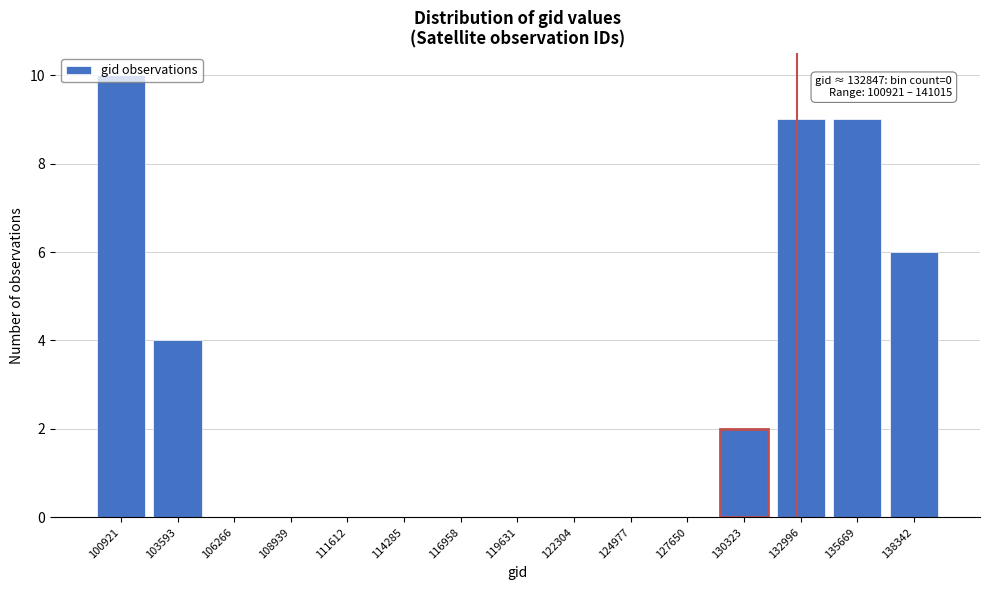

Between 114285 and 138342, which is larger?

138342